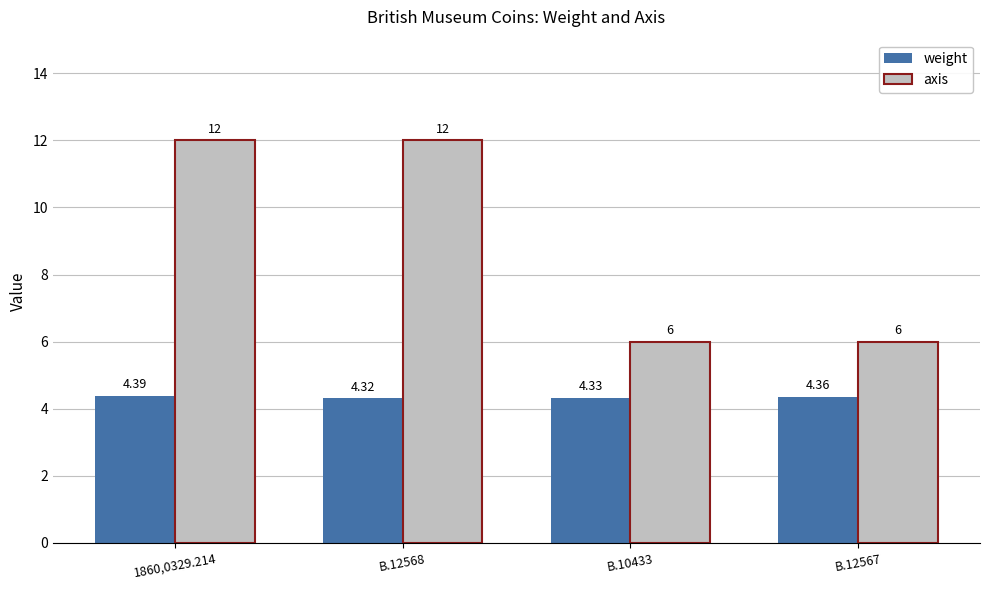

What is the difference between the second highest and second lowest values in the axis series?

6.0